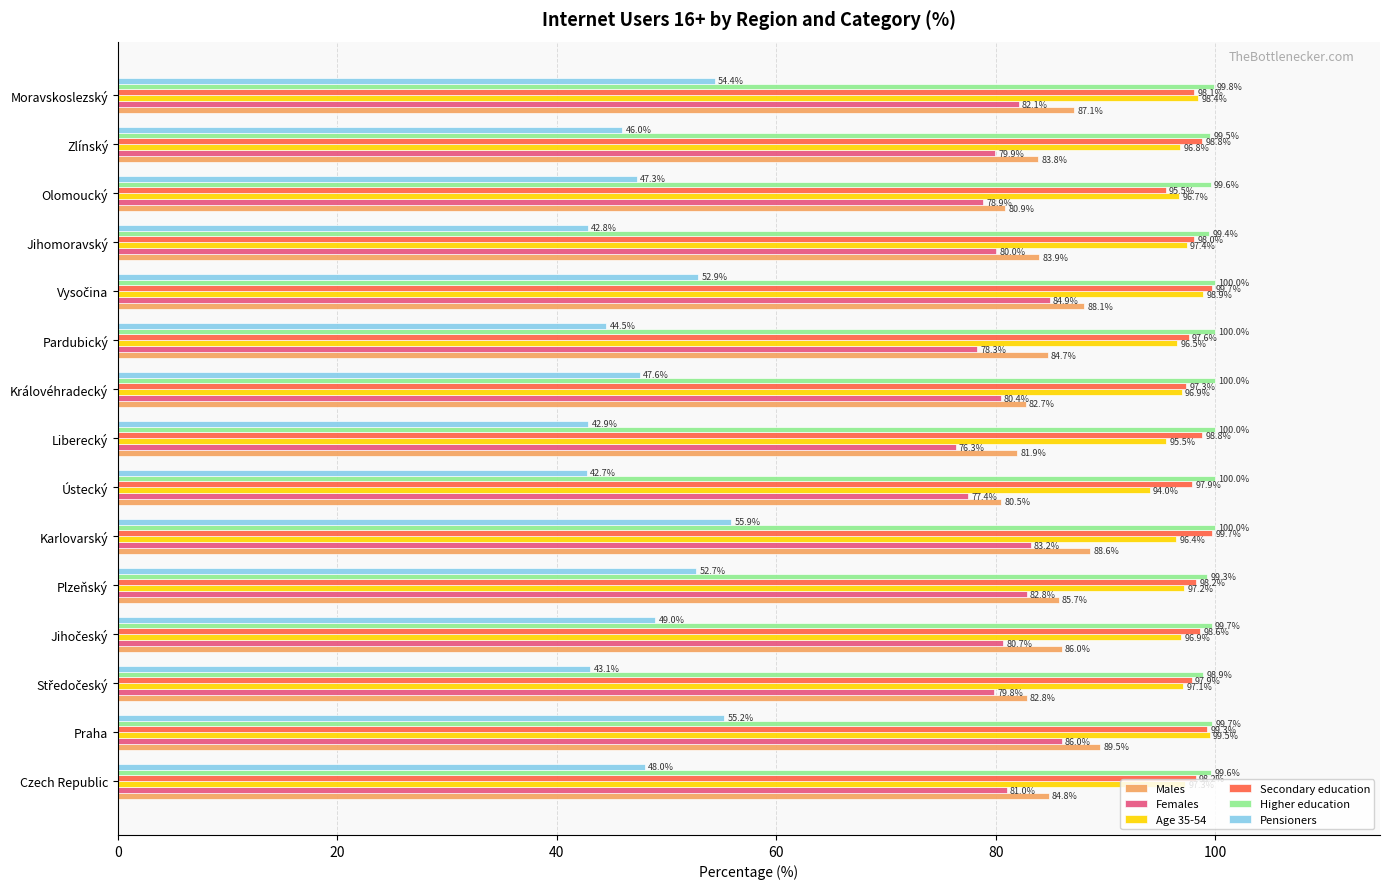

What is the maximum value for Secondary education?

99.7